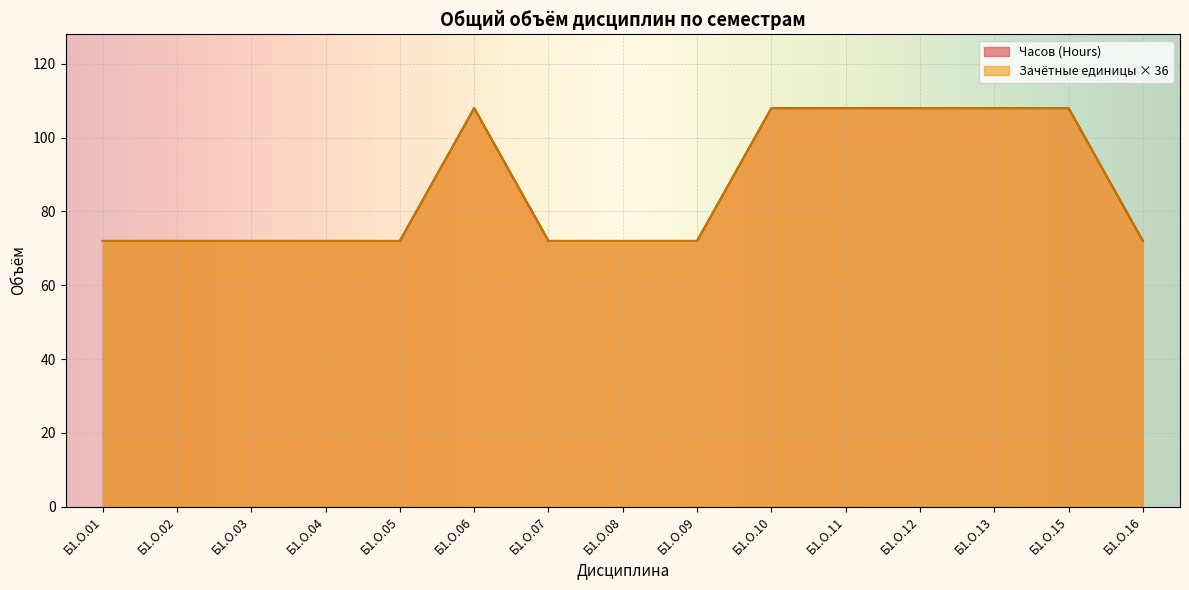

Rank the series at Б1.О.02 from lowest to highest value.

Часов (Hours), Зачётные единицы (з.е.)